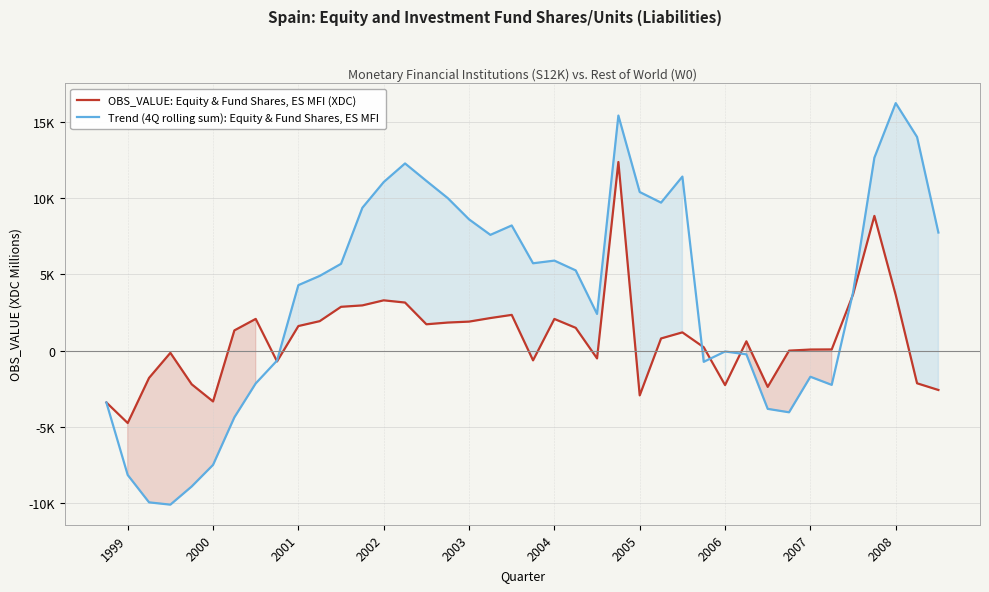

What is the approximate value of Trend (4Q rolling sum): Equity & Fund Shares, ES MFI at 2002, to the nearest 100?

11100